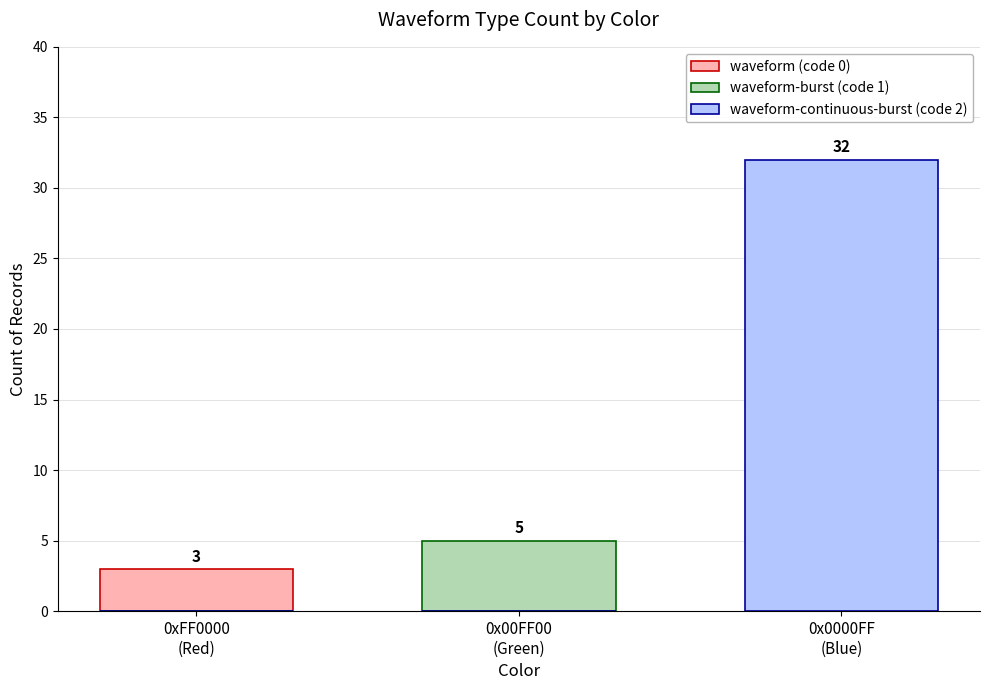

What position from the left is 0x00FF00
(Green)?

2